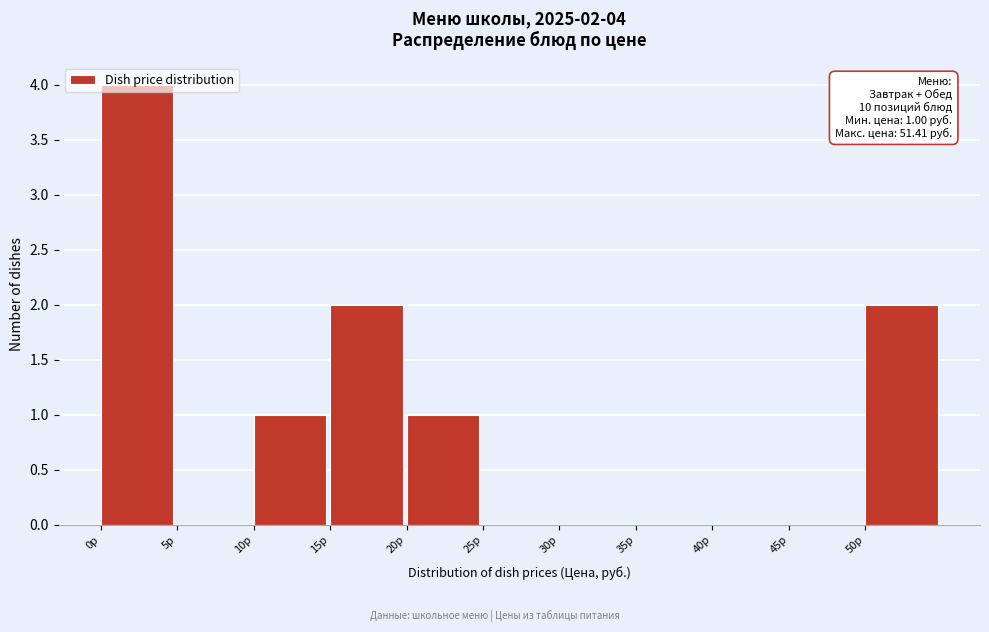

Over which range of the x-axis is the bar tallest?

0 to 5